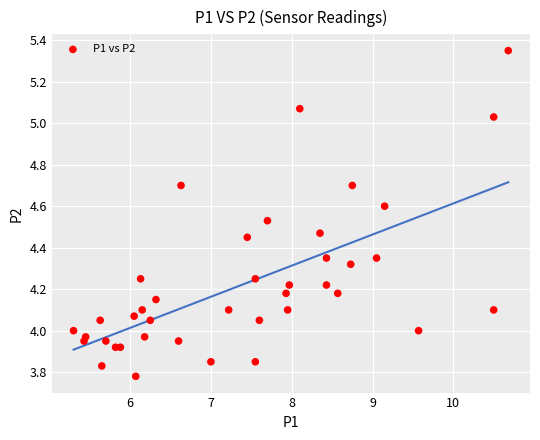

What is the range of Y values (max minus min)?

1.6